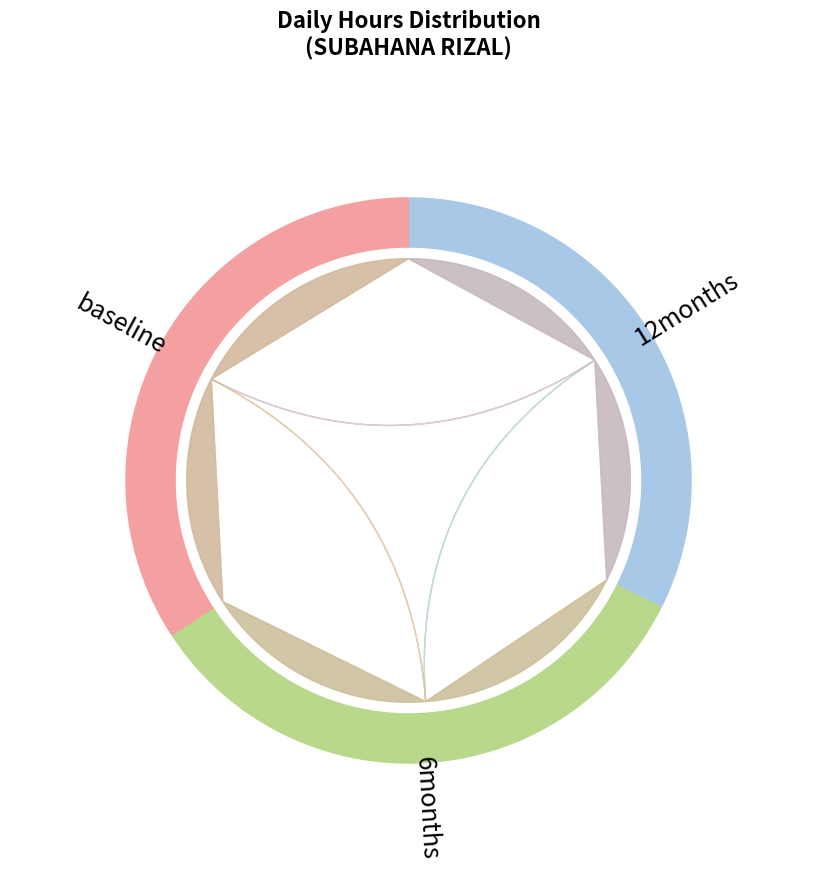

Between 14 and 5, which is larger?

14